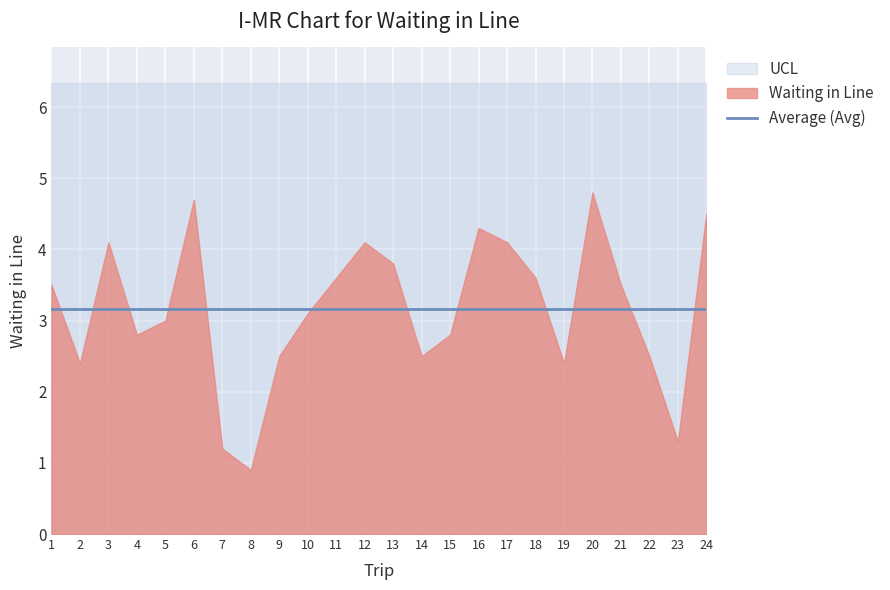

Which series has the largest total across all categories?

UCL